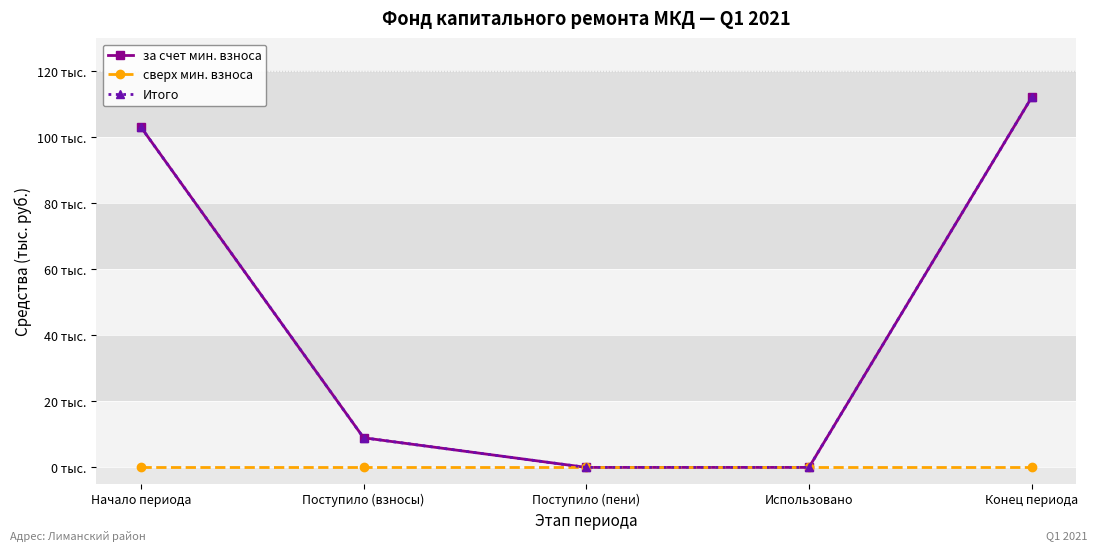

Reading left to right, list all the values displayed in this chart.

за счет мин. взноса: Начало периода=103.1	Поступило (взносы)=9.0	Поступило (пени)=0.0	Использовано=0.0	Конец периода=112.1
сверх мин. взноса: Начало периода=0.0	Поступило (взносы)=0.0	Поступило (пени)=0.0	Использовано=0.0	Конец периода=0.0
Итого: Начало периода=103.1	Поступило (взносы)=9.0	Поступило (пени)=0.0	Использовано=0.0	Конец периода=112.1